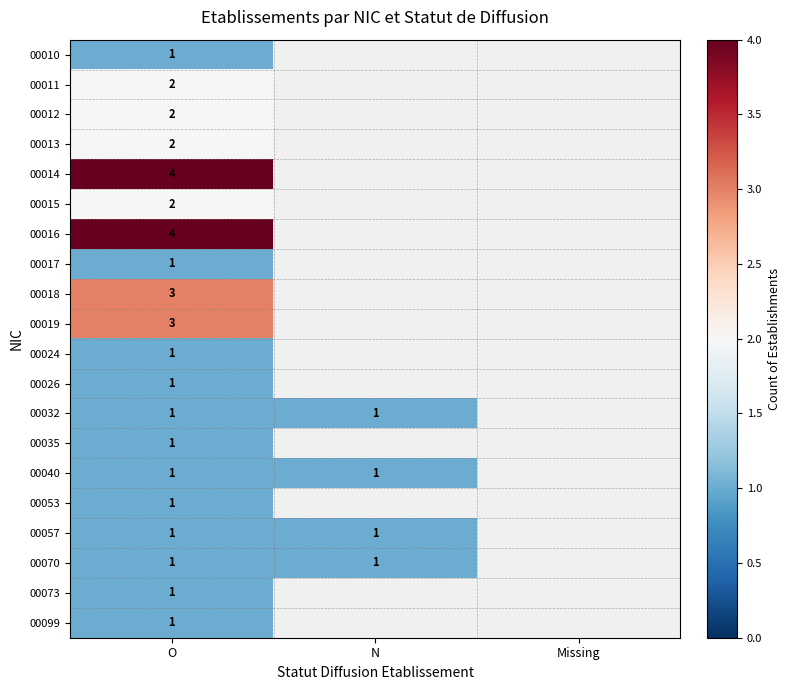

What is the spread (max minus min) of values at O?

3